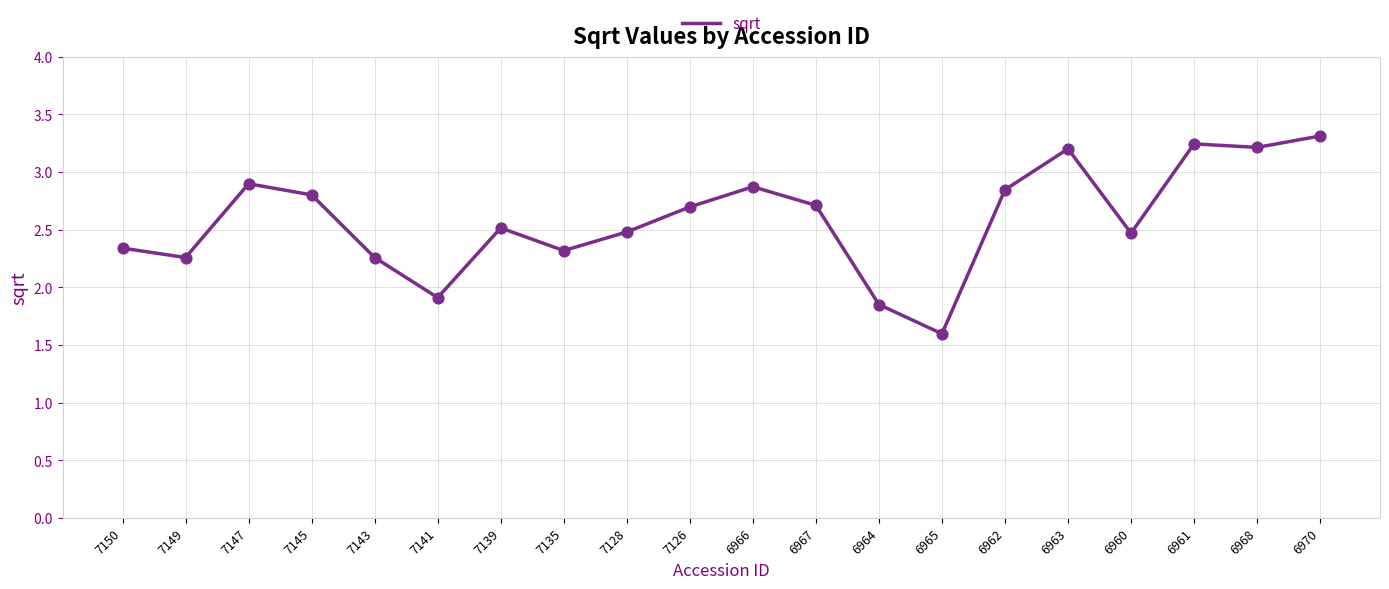

What is the ratio of the value at 6970 to the value at 6967?

1.2